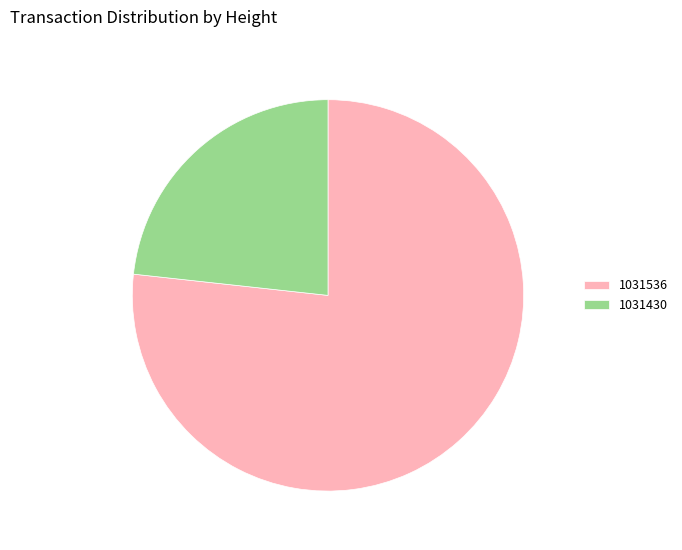

Between 1031430 and 1031536, which is larger?

1031536